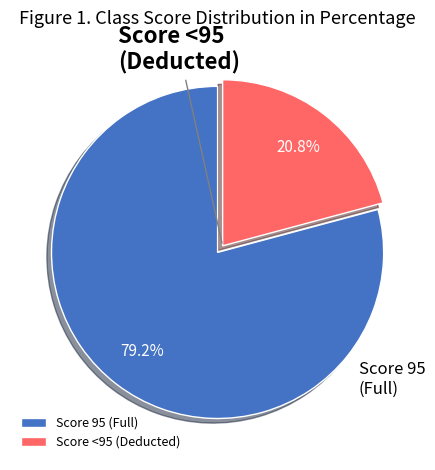

Approximately how many times larger is the value at Score 95 (Full) compared to Score <95 (Deducted)?

3.8